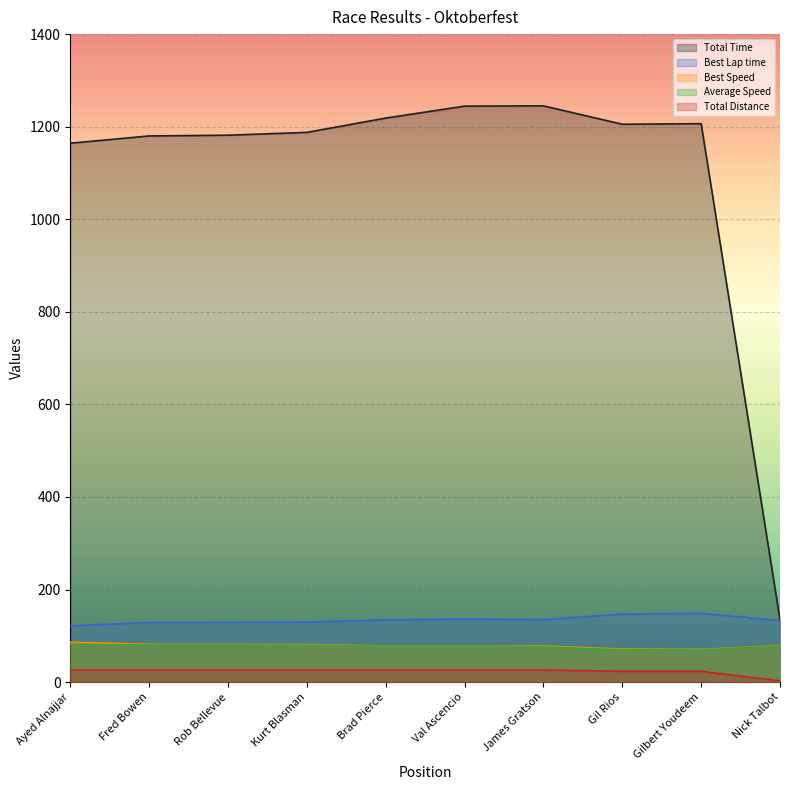

Where does the Best Speed series first go above 79?

Ayed Alnajjar